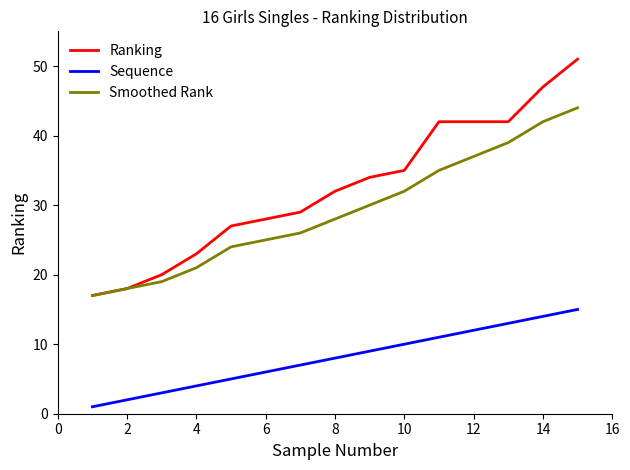

What is the minimum value for Smoothed Rank?

17